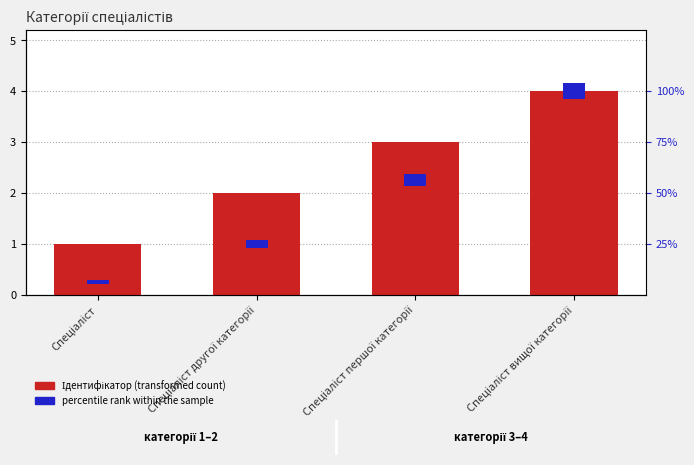

Which has a higher value, Спеціаліст другої категорії or Спеціаліст першої категорії?

Спеціаліст першої категорії